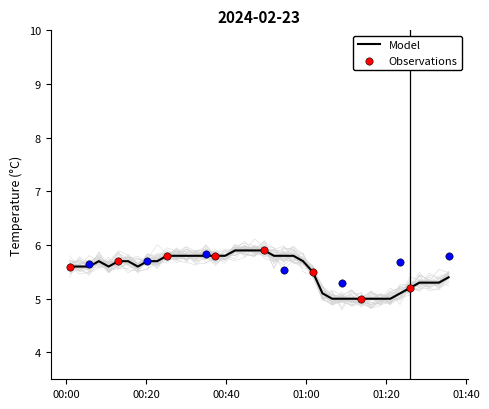

Approximately how many times larger is the value at 2024-02-23T01:18:39 compared to 2024-02-23T00:47:05?

0.8